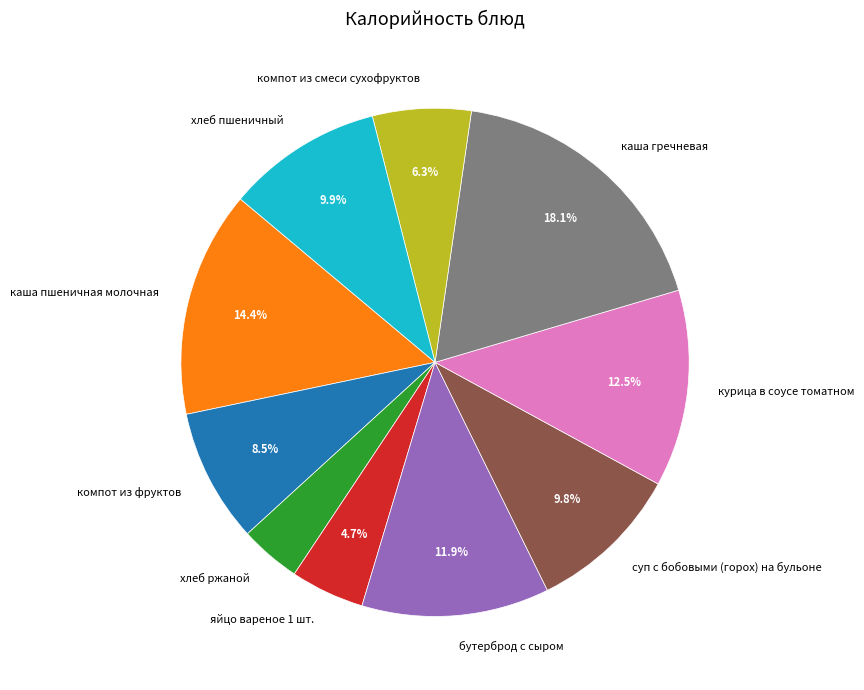

What percentage is the компот из смеси сухофруктов slice, to the nearest percent?

6%